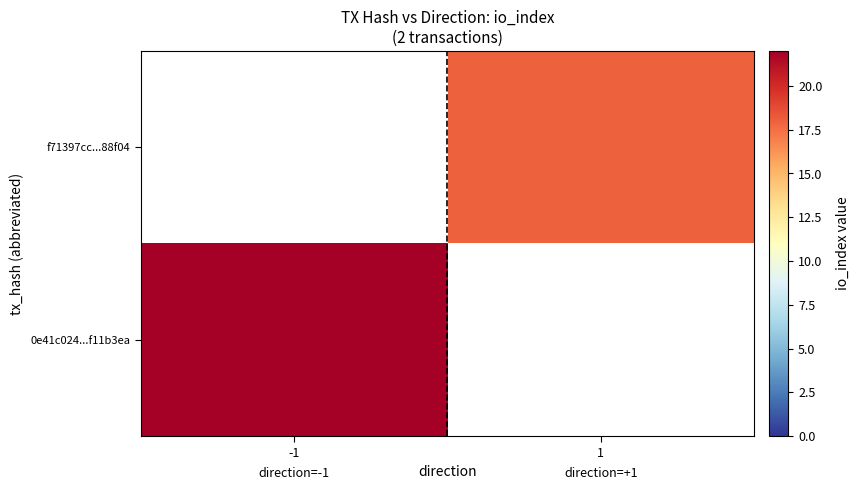

How many distinct data groups are displayed?

2